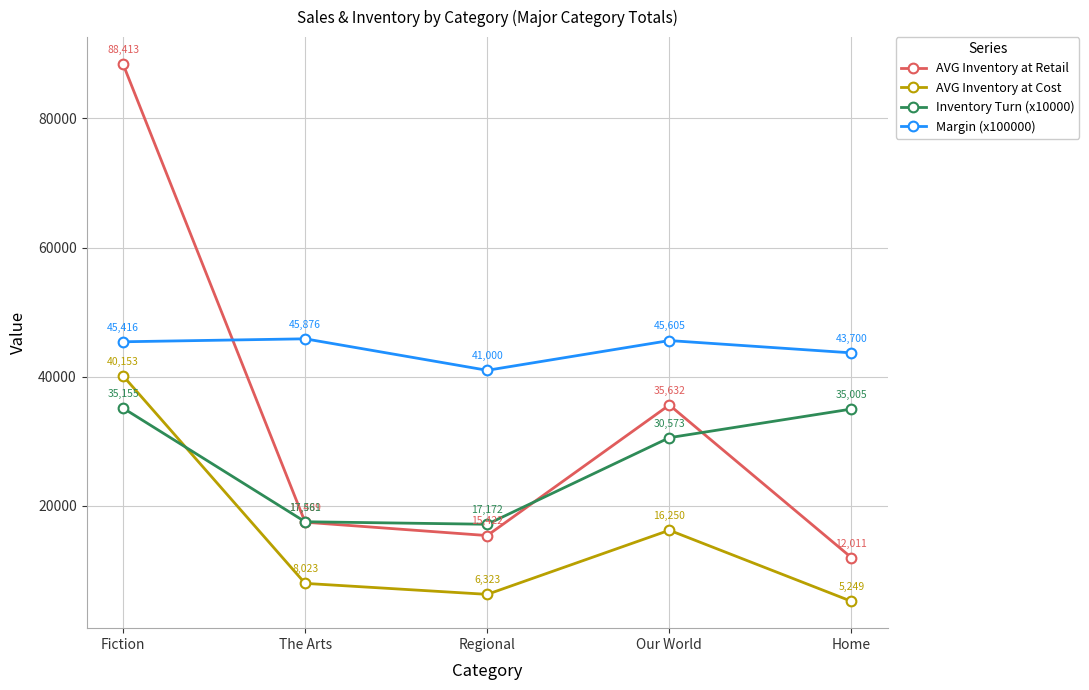

What is the value of the Margin (x100000) point at the 3rd from the left?

41000.0